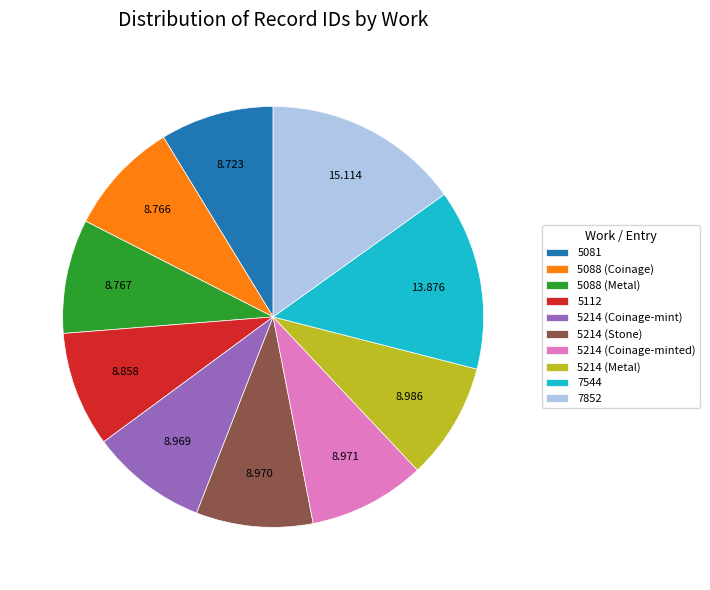

The 5214 (Stone) slice represents 4% of the pie. True or false?

False